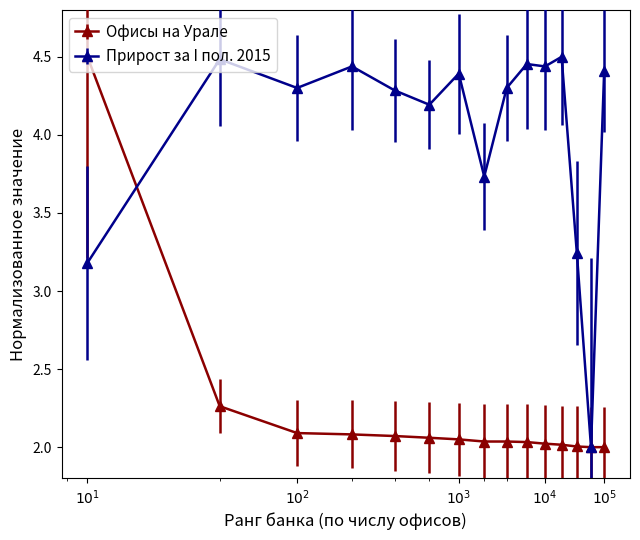

Rank the series by their average value, from highest to lowest.

Прирост за I пол. 2015, Офисы на Урале